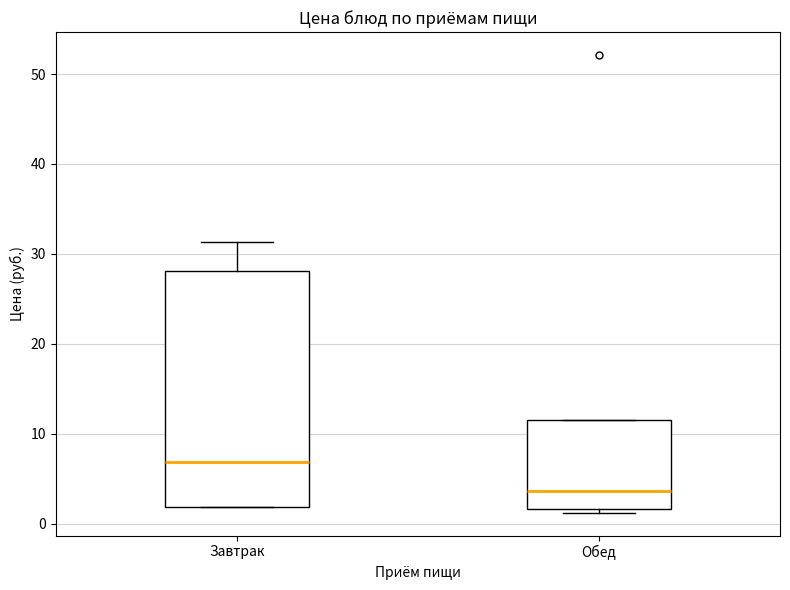

Reading left to right, transcribe this box plot: for each box, give where its median line is, the range the box spans, and where its two whiskers end, as read against the y-axis. The values are not printed on the chart, so give them approximately, as read against the axis.

Завтрак: median 7, box 2 to 28, whiskers 2 to 31
Обед: median 4, box 2 to 12, whiskers 1 to 12